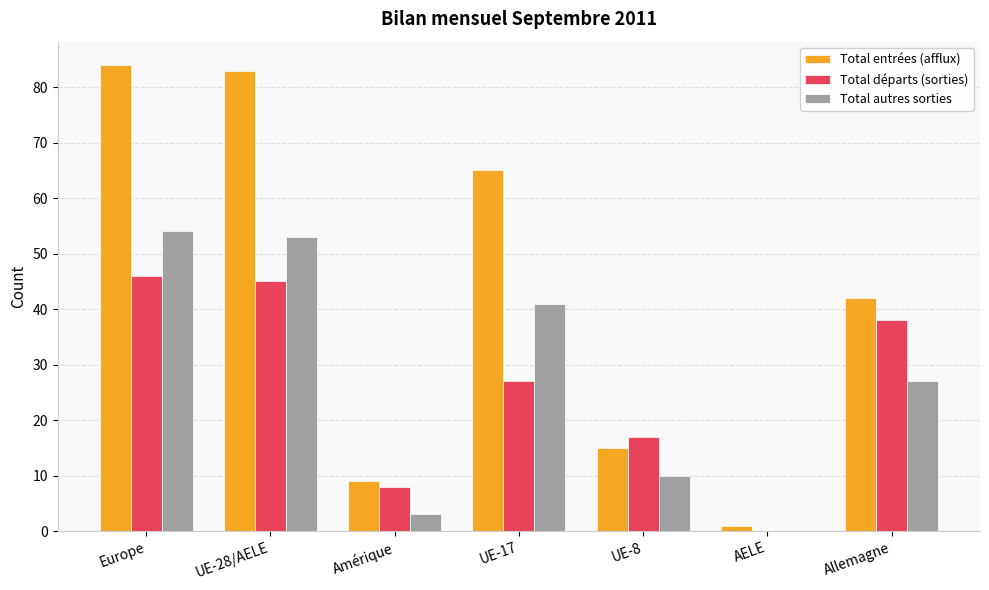

Which series has the largest range (max minus min)?

Total entrées (afflux)